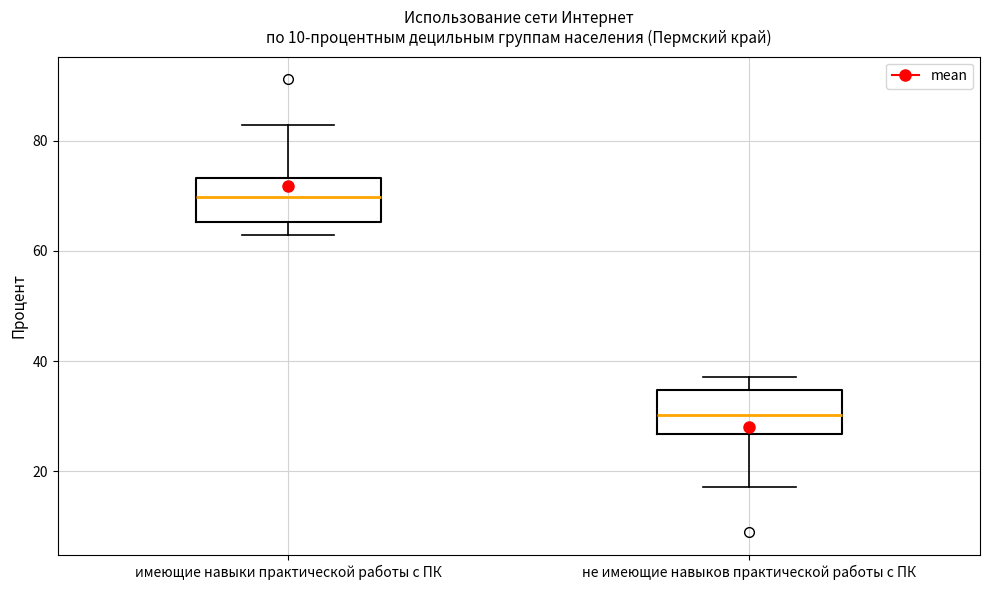

Reading left to right, read every box against the y-axis: the position of its median line, the range the box covers, and the ends of its whiskers. The values are not printed on the chart, so give them approximately, as read against the axis.

имеющие навыки практической работы с ПК: median 70, box 66 to 74, whiskers 62 to 82
не имеющие навыков практической работы с ПК: median 30, box 26 to 34, whiskers 18 to 38